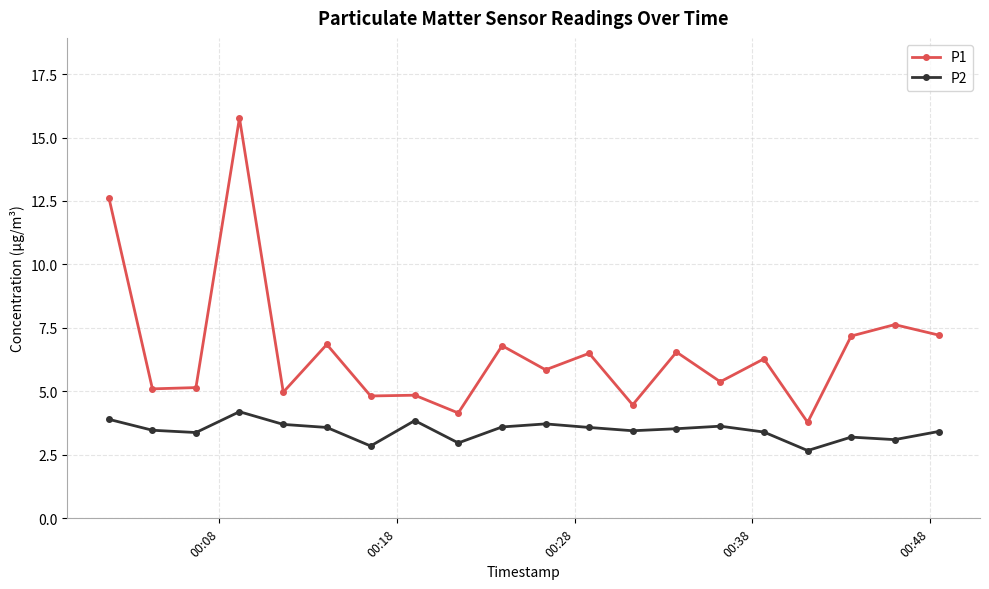

How many values in the P1 series are below 6?

10